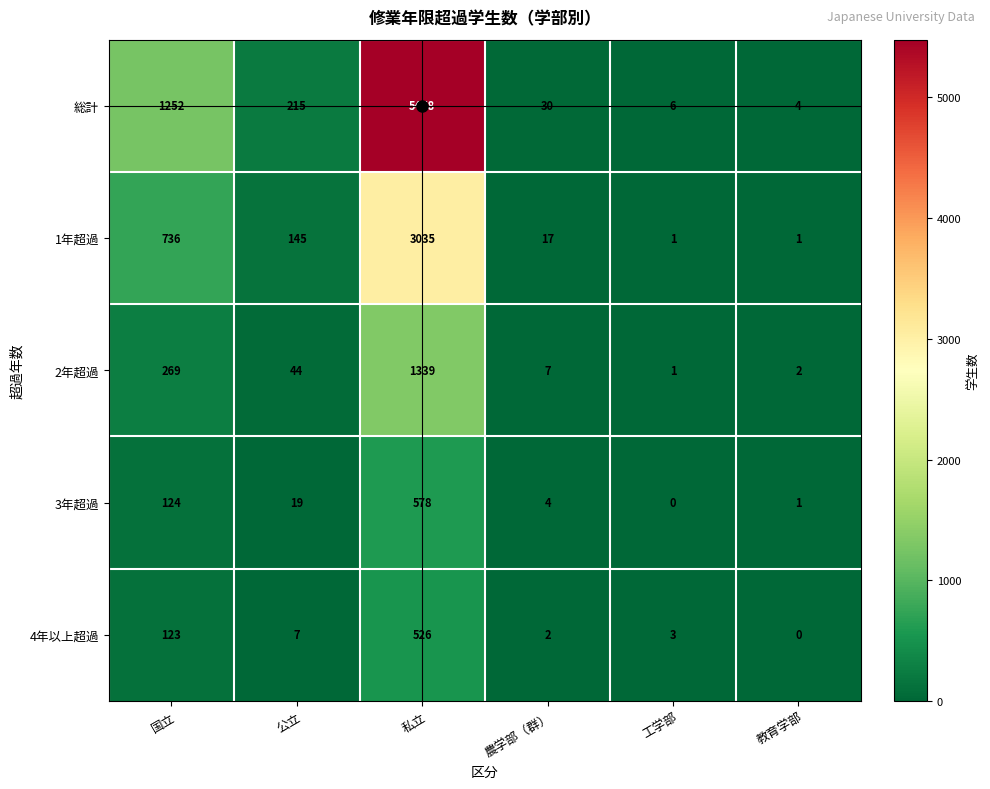

At which label does 3年超過 reach its peak?

私立